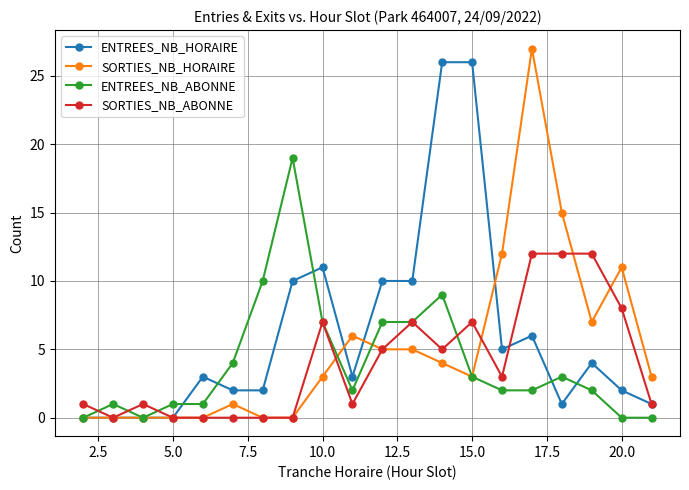

True or false: SORTIES_NB_HORAIRE has more than 2 interior local peaks.

True